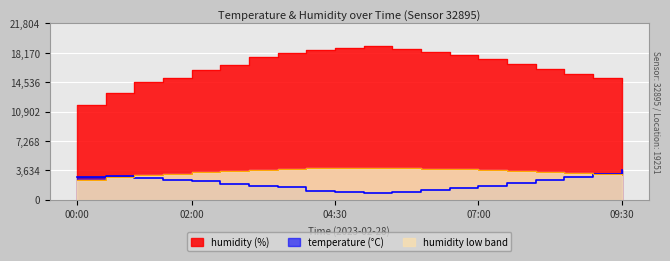

How many categories are shown in the chart?

20